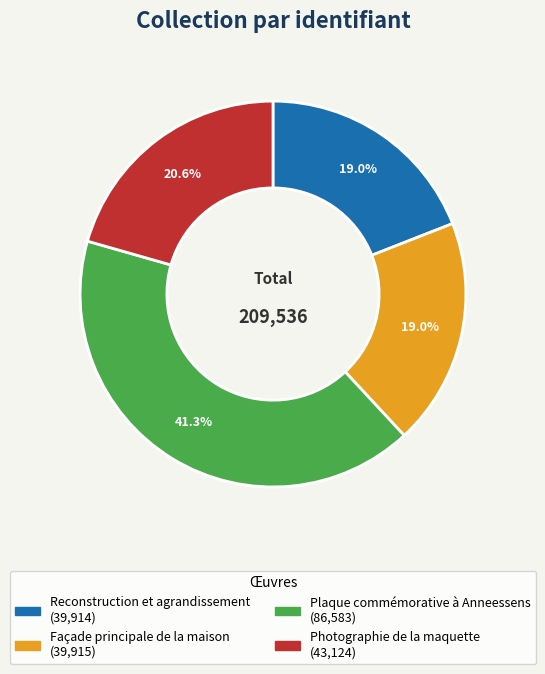

Between Photographie de la maquette and Reconstruction et agrandissement, which is larger?

Photographie de la maquette